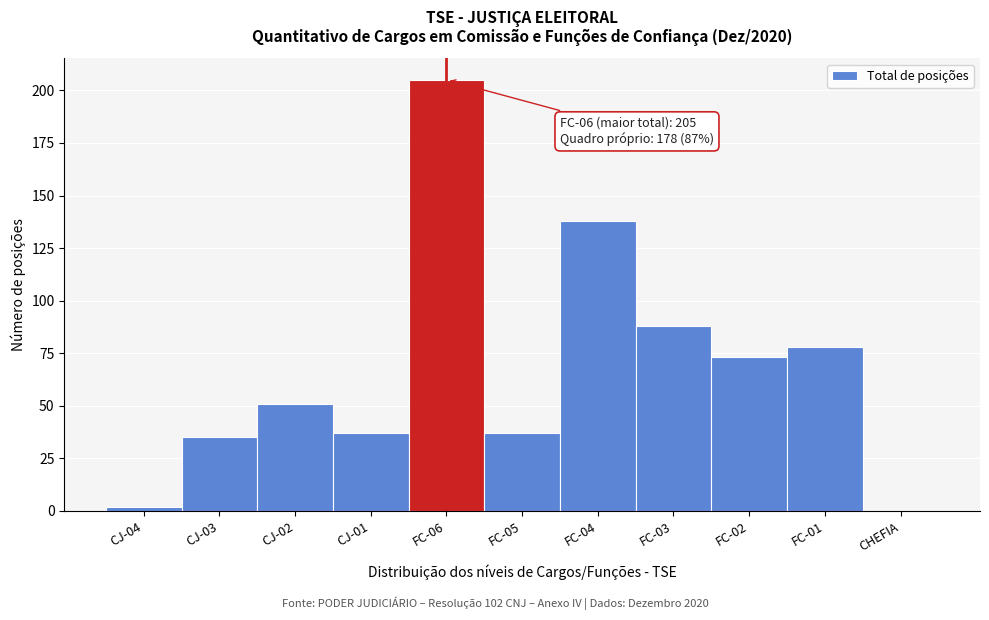

Reading right to left, list all the values displayed in this chart.

CHEFIA=0	FC-01=78	FC-02=73	FC-03=88	FC-04=138	FC-05=37	FC-06=205	CJ-01=37	CJ-02=51	CJ-03=35	CJ-04=2